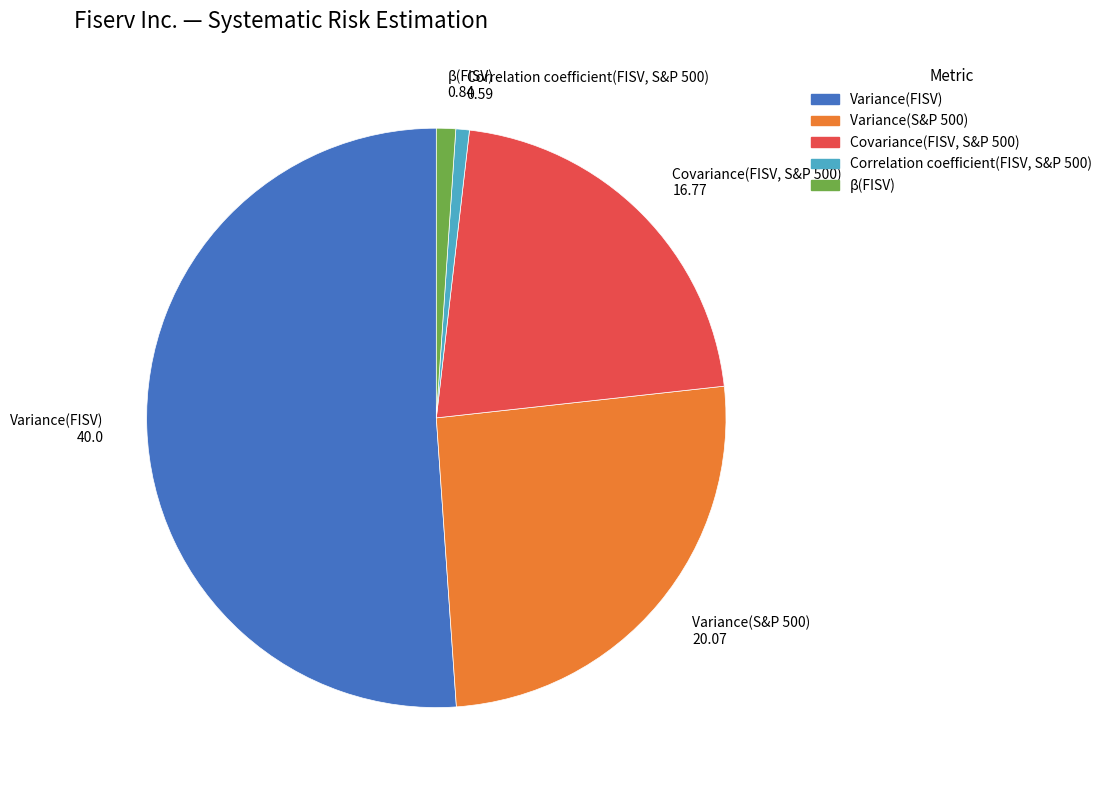

How many segments does this pie chart have?

5